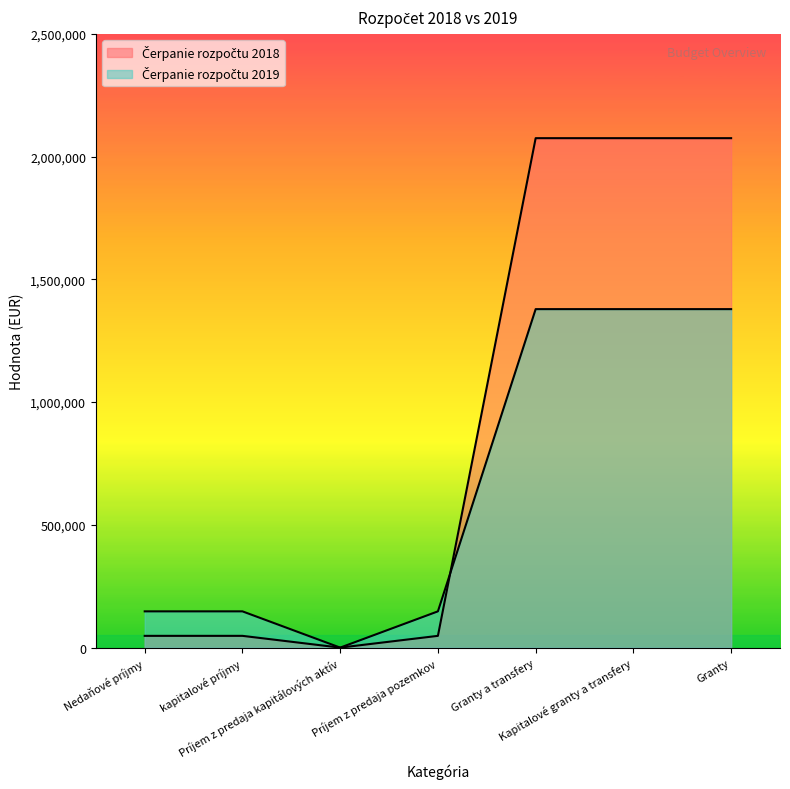

Which category has the lowest value in the Čerpanie rozpočtu 2018 series?

Príjem z predaja kapitálových aktív